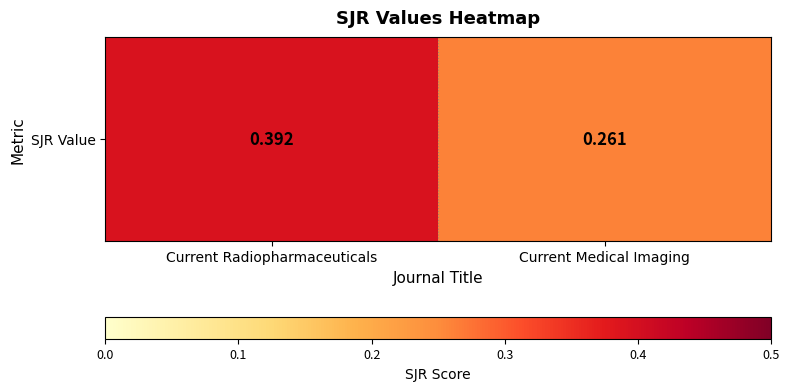

Count the number of categories in the chart.

2